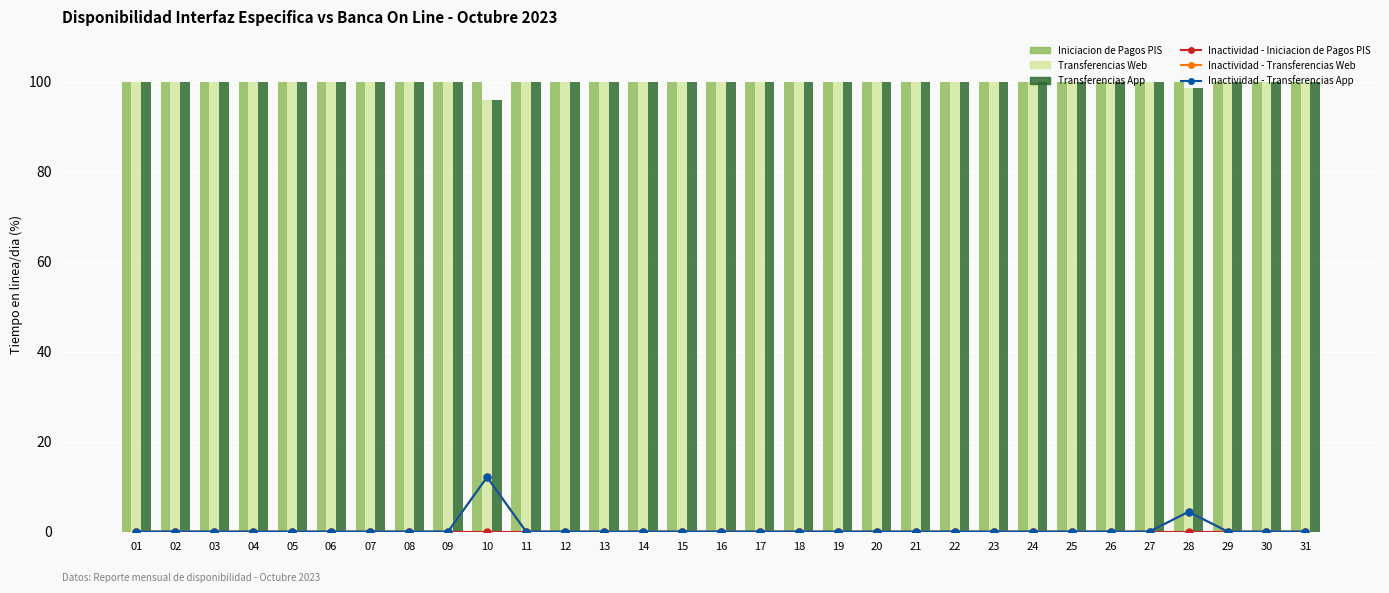

Between 20 and 25, which is larger?

20